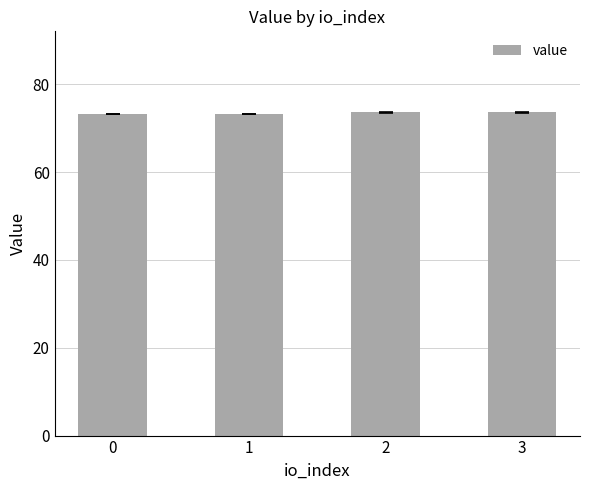

Reading right to left, list all the values displayed in this chart.

73.7	73.7	73.3	73.3